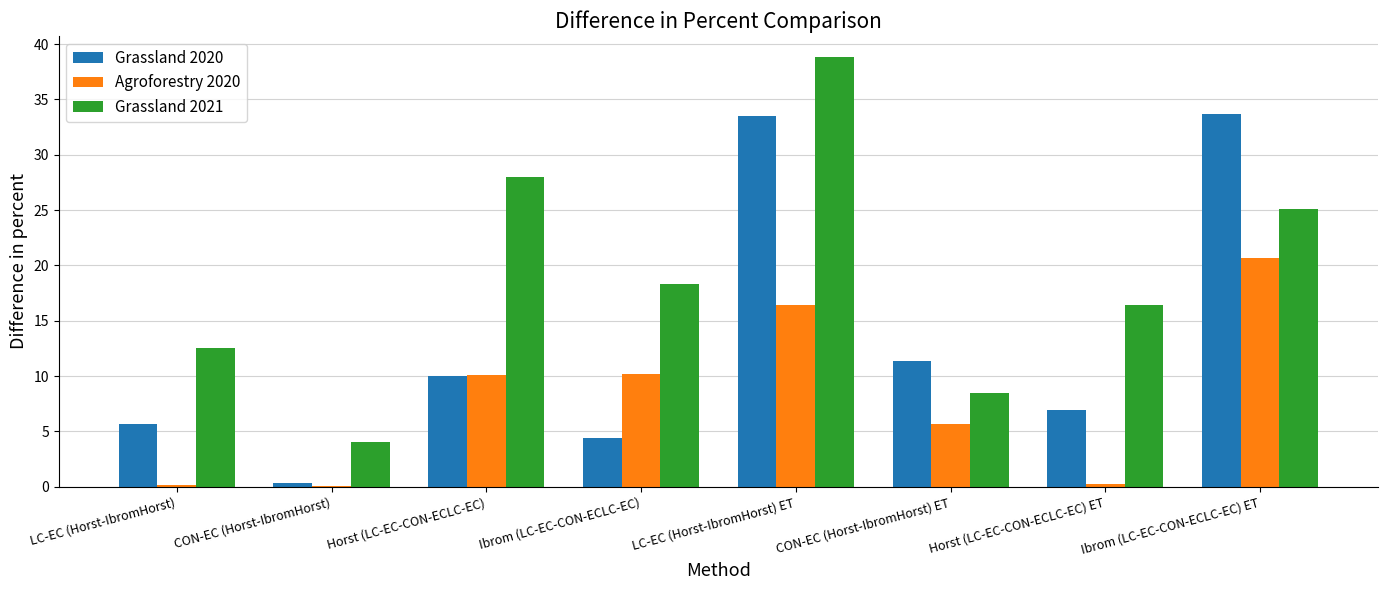

Which series has the largest total across all categories?

Grassland 2021